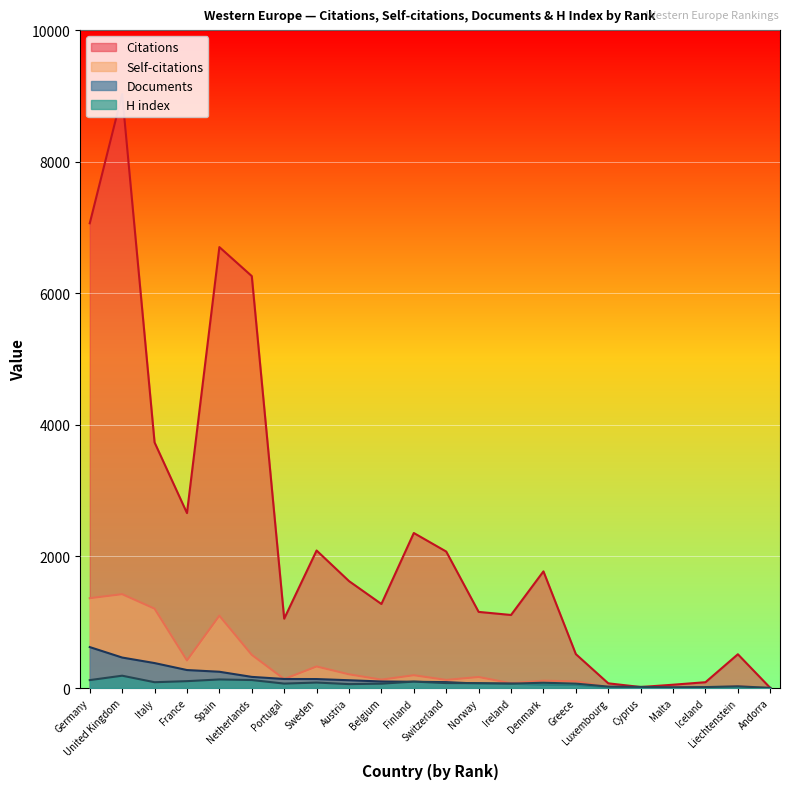

What is the sum of the Self-citations values at Ireland and Italy?

1278